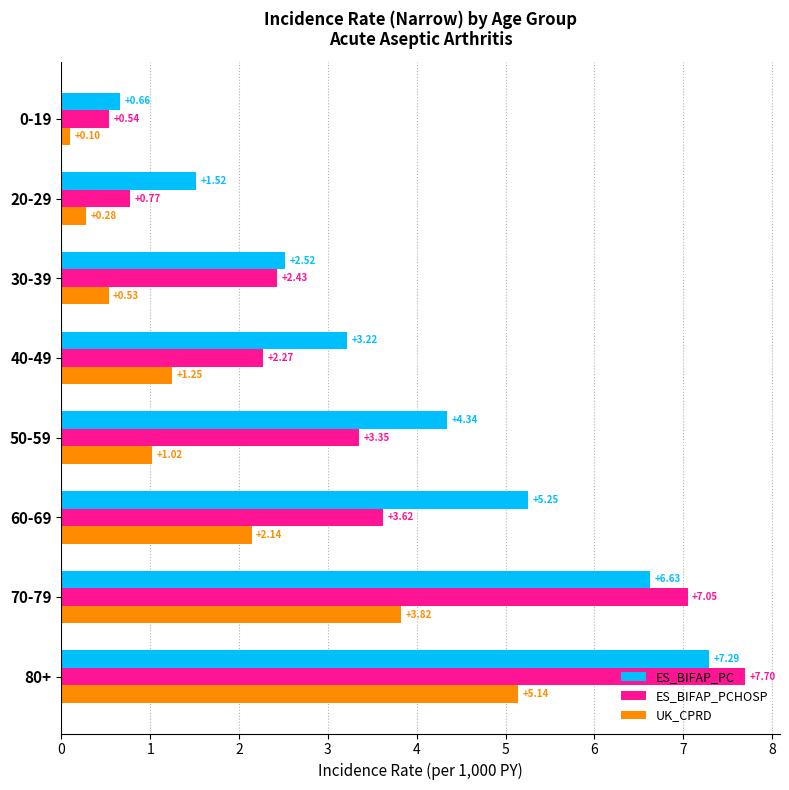

At which label does ES_BIFAP_PCHOSP reach its peak?

80+